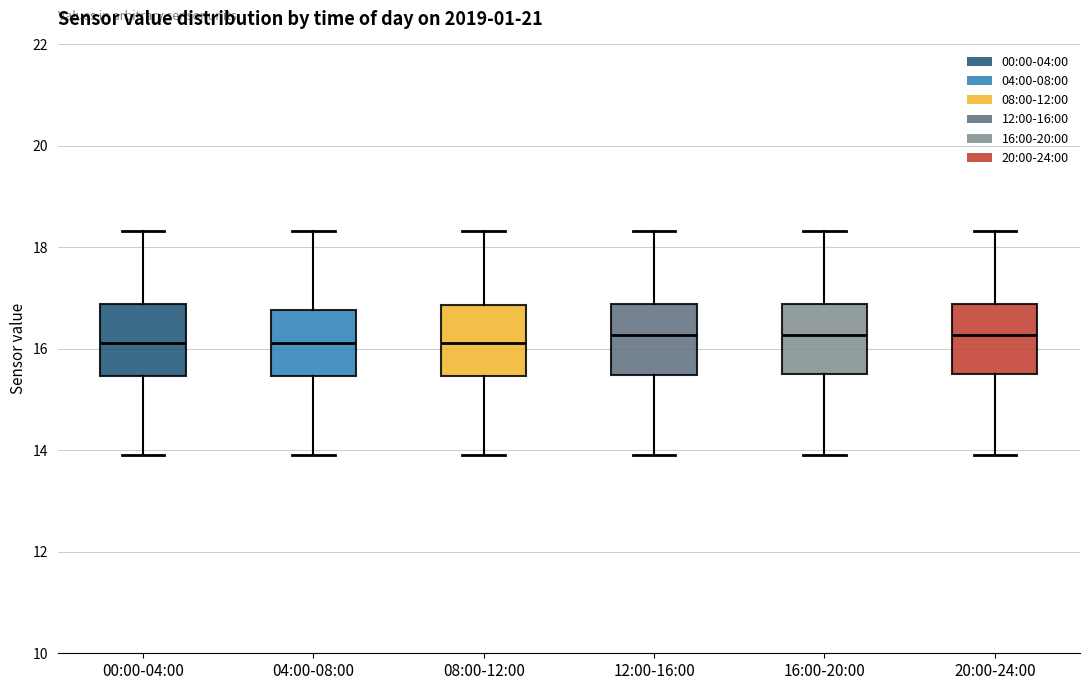

Reading left to right, transcribe this box plot: for each box, give where its median line is, the range the box spans, and where its two whiskers end, as read against the y-axis. The values are not printed on the chart, so give them approximately, as read against the axis.

00:00-04:00: median 16.2, box 15.4 to 16.8, whiskers 14.0 to 18.4
04:00-08:00: median 16.2, box 15.4 to 16.8, whiskers 14.0 to 18.4
08:00-12:00: median 16.2, box 15.4 to 16.8, whiskers 14.0 to 18.4
12:00-16:00: median 16.2, box 15.4 to 16.8, whiskers 14.0 to 18.4
16:00-20:00: median 16.2, box 15.6 to 16.8, whiskers 14.0 to 18.4
20:00-24:00: median 16.2, box 15.6 to 16.8, whiskers 14.0 to 18.4